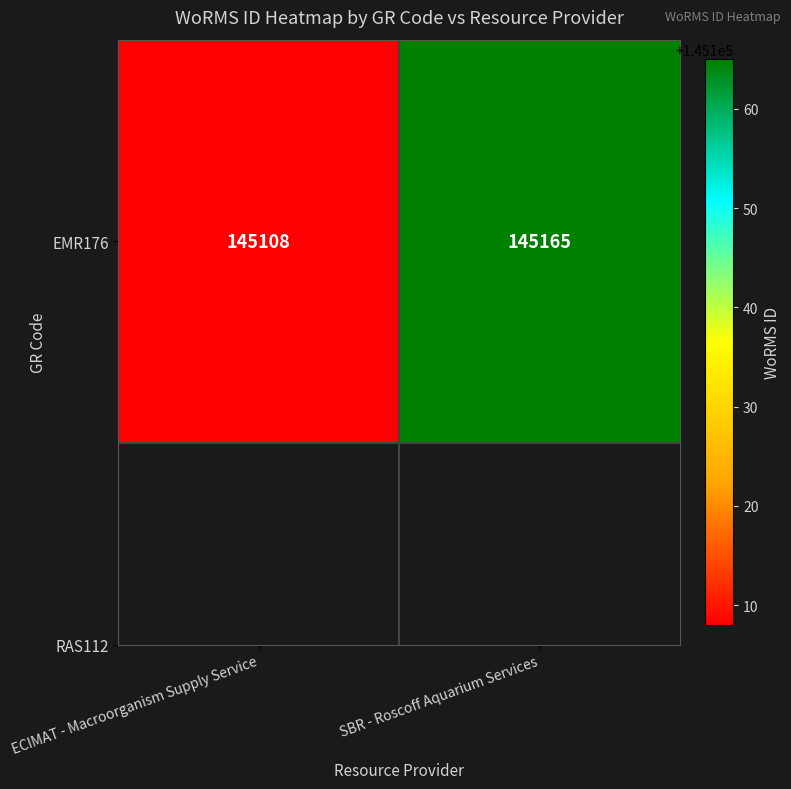

Is it true that the value at SBR - Roscoff Aquarium Services is 145165?

True